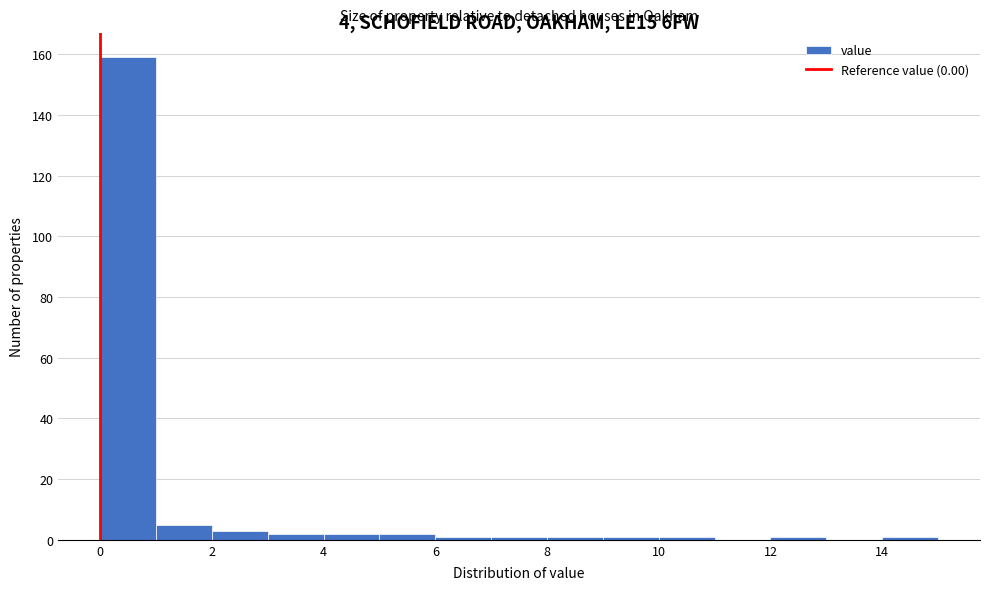

How tall is the bar that spans 3 to 4 on the x-axis? The values are not printed on the chart, so give them approximately, as read against the axis.

2